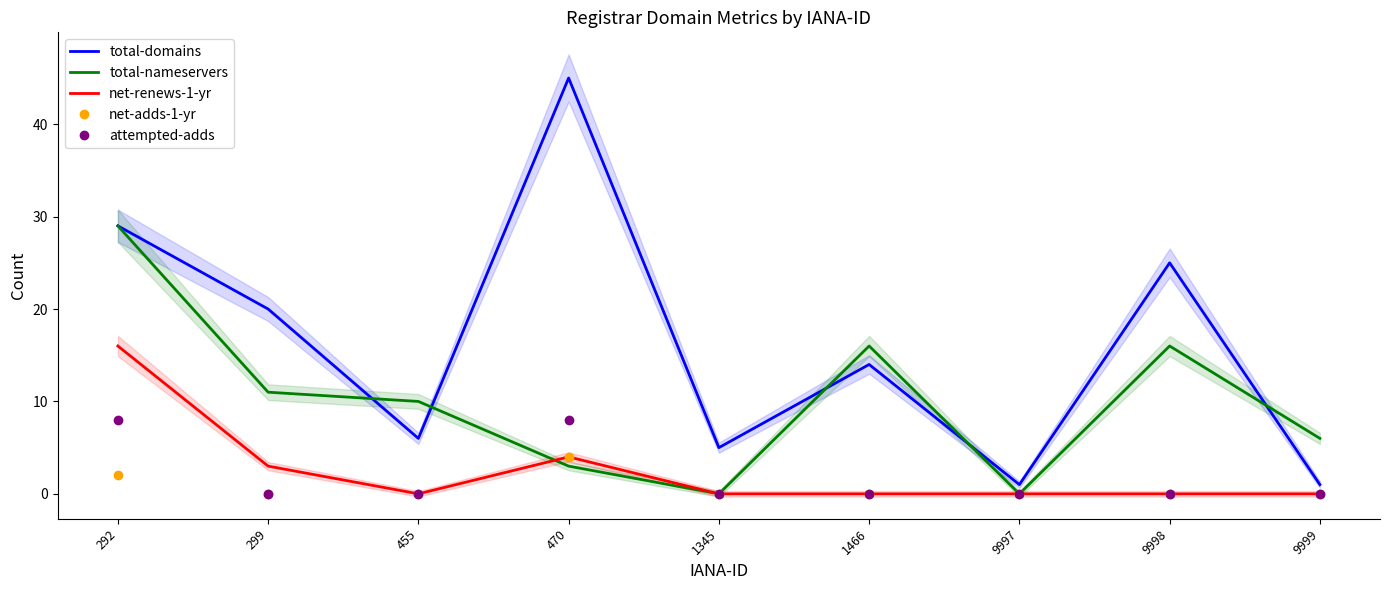

Between 1345 and 1466, which series saw the biggest shift?

total-nameservers